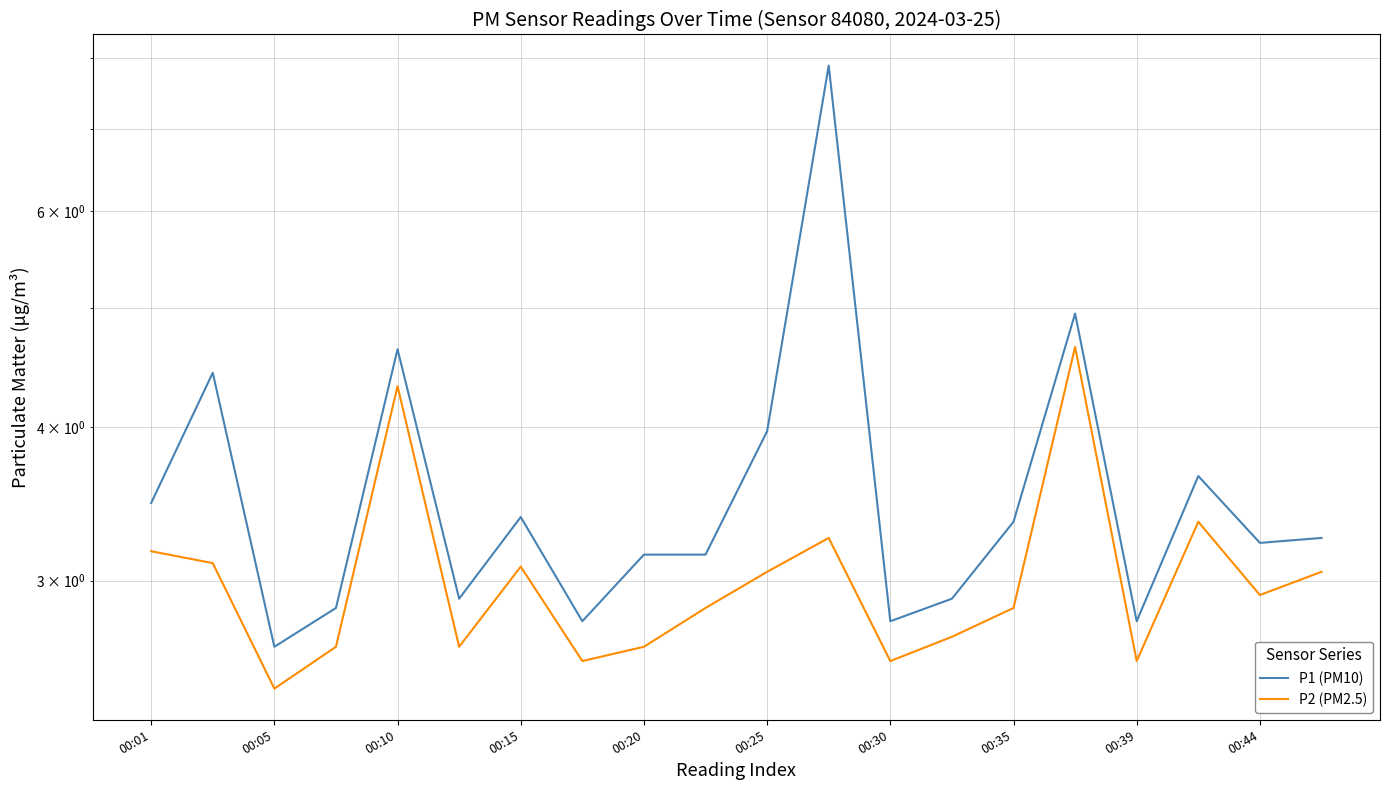

How many values in the P1 (PM10) series exceed 3?

13